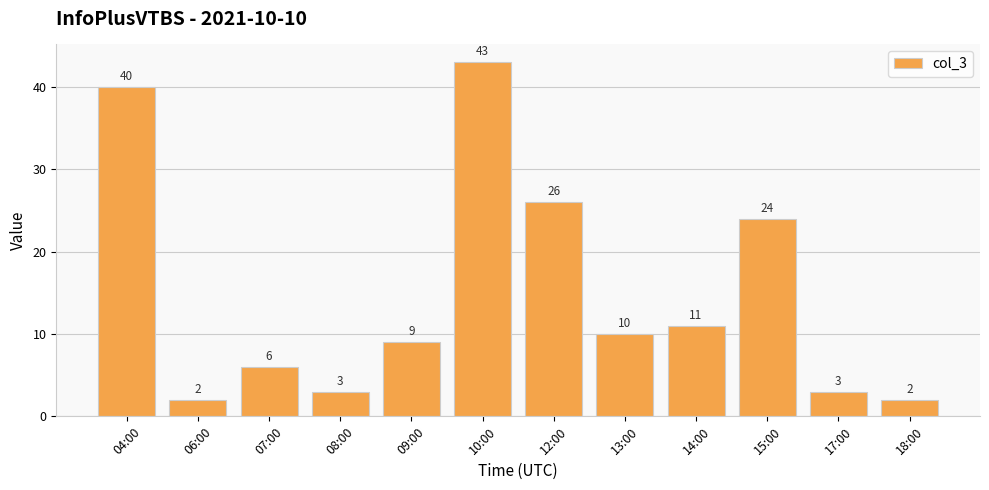

Reading right to left, transcribe all the data shown in this chart.

2	3	24	11	10	26	43	9	3	6	2	40